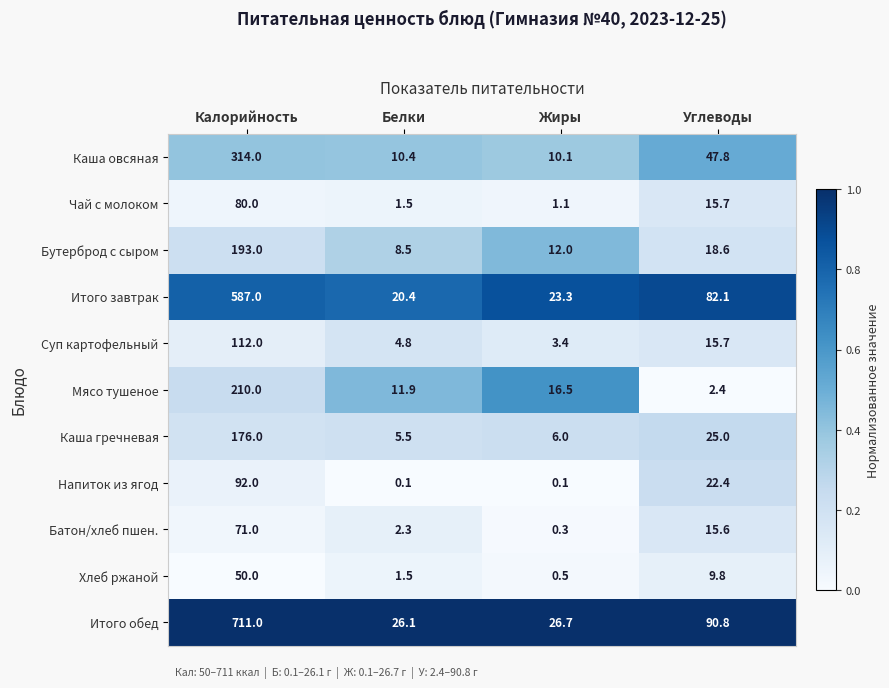

Which series changed the most between Белки and Жиры?

Мясо тушеное